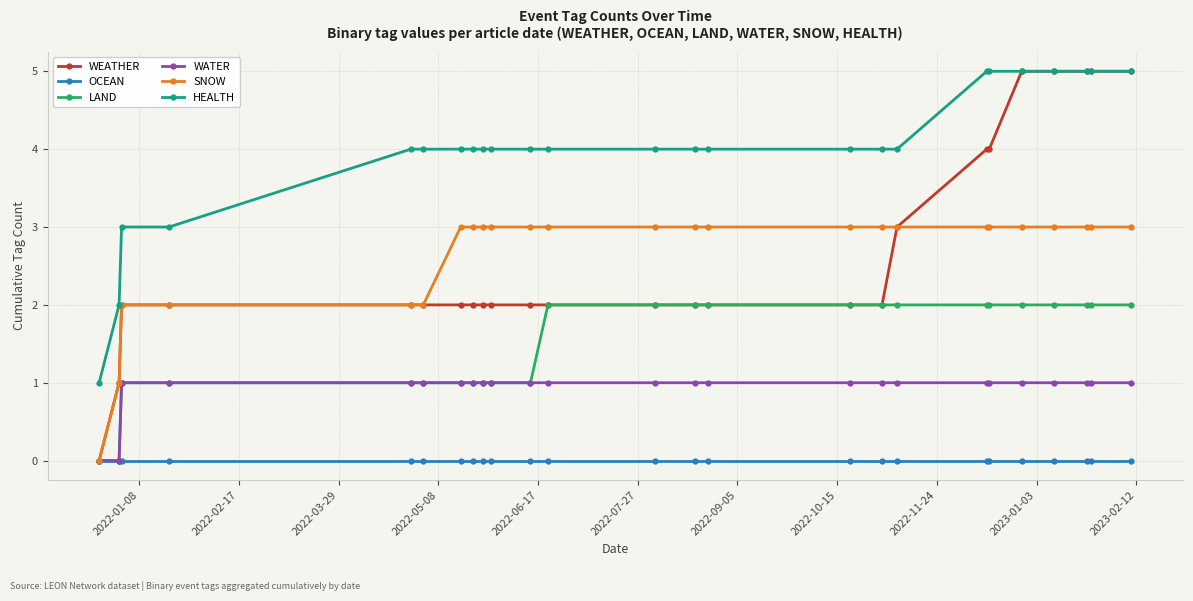

Which series has the largest total across all categories?

HEALTH